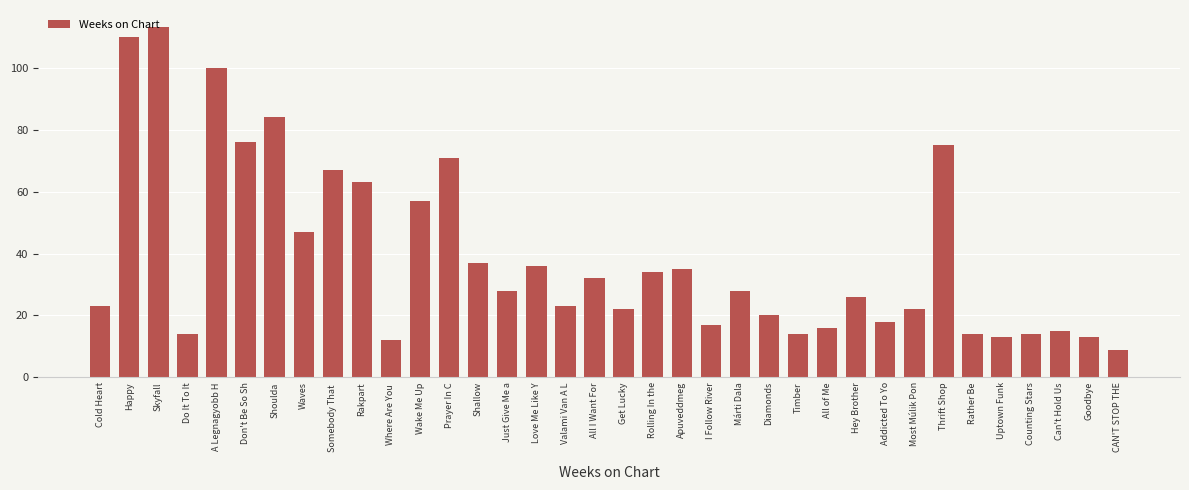

What is the minimum value shown in the chart?

9